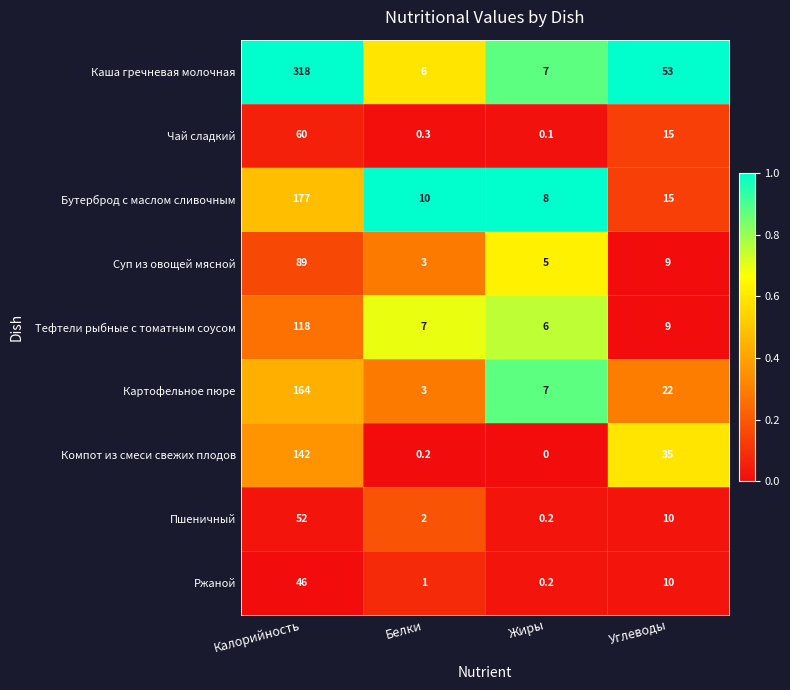

What is the total value across all series at Калорийность?

1166.0